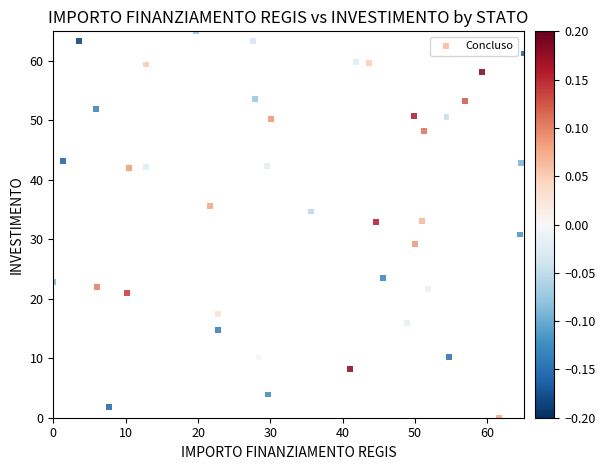

What is the range of Y values (max minus min)?

65.0